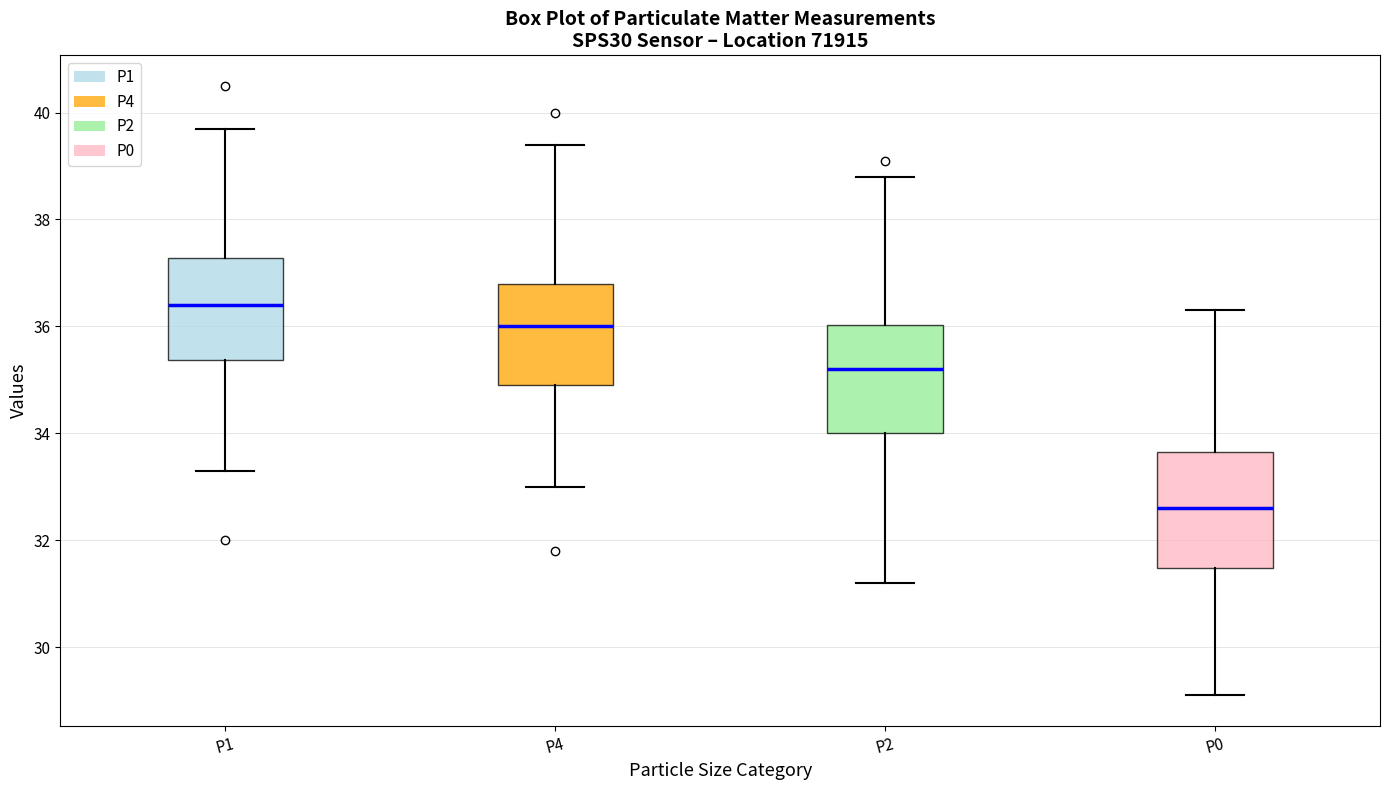

Reading left to right, read every box against the y-axis: the position of its median line, the range the box covers, and the ends of its whiskers. The values are not printed on the chart, so give them approximately, as read against the axis.

P1: median 36.4, box 35.4 to 37.2, whiskers 33.4 to 39.8
P4: median 36.0, box 35.0 to 36.8, whiskers 33.0 to 39.4
P2: median 35.2, box 34.0 to 36.0, whiskers 31.2 to 38.8
P0: median 32.6, box 31.4 to 33.6, whiskers 29.2 to 36.4